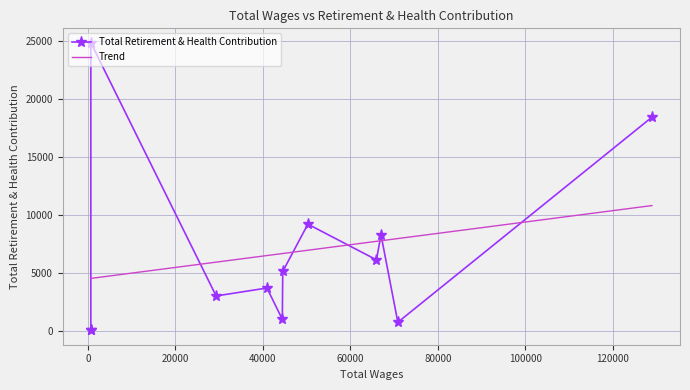

True or false: the data shows 5180 at 50273.0.

False